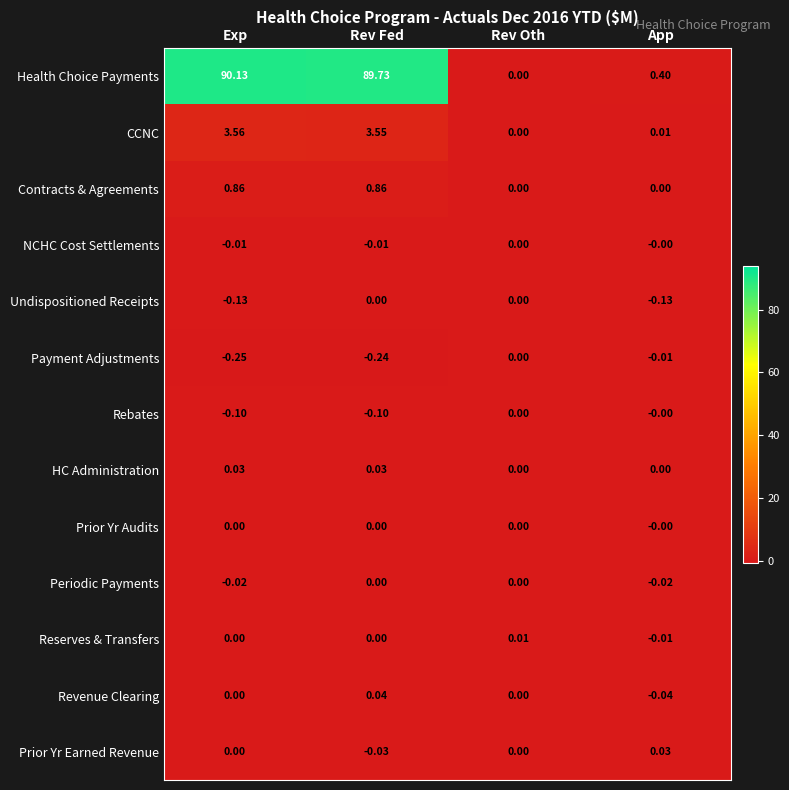

At how many categories does at least one series exceed 65?

2